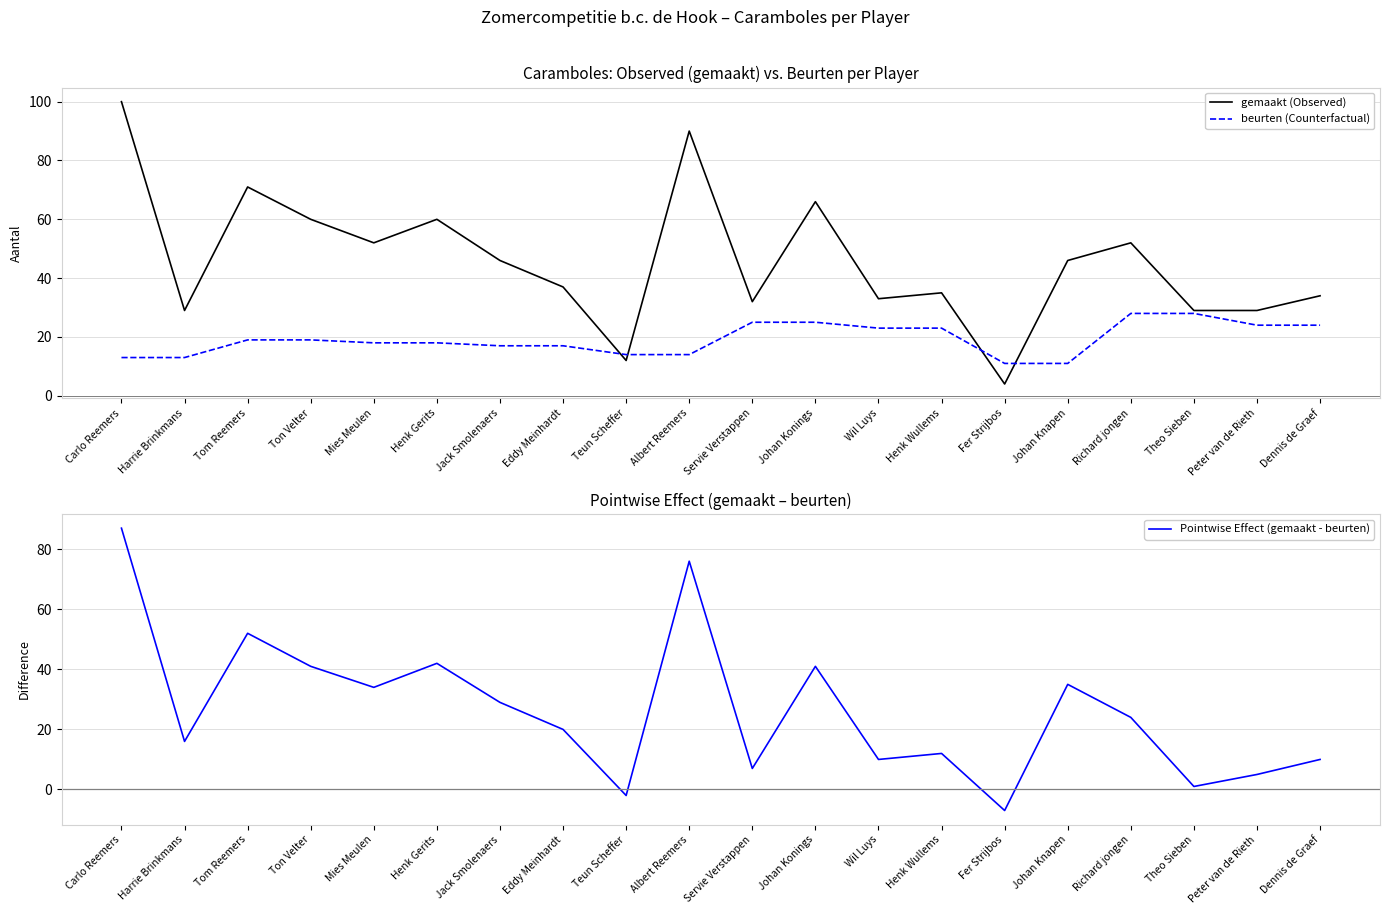

At which category is the sum across all series the highest?

Carlo Reemers